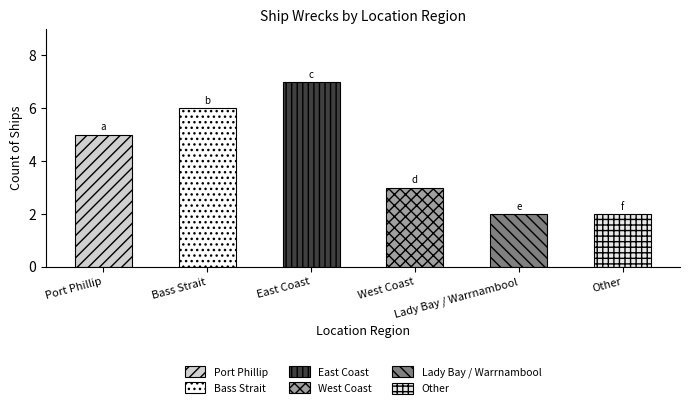

How many values are below 5?

3